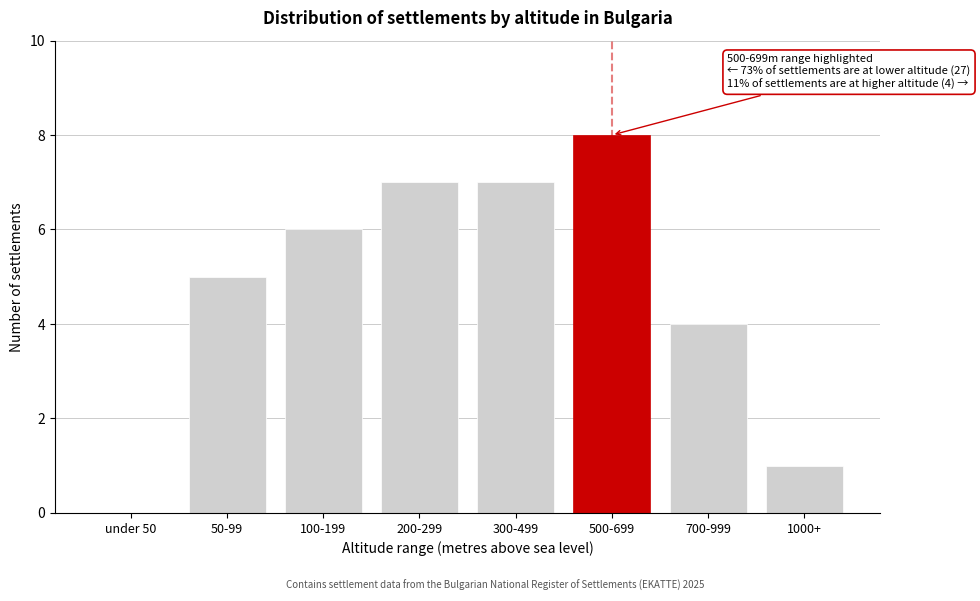

Reading left to right, extract all data points from this chart.

under 50=0	50-99=5	100-199=6	200-299=7	300-499=7	500-699=8	700-999=4	1000+=1